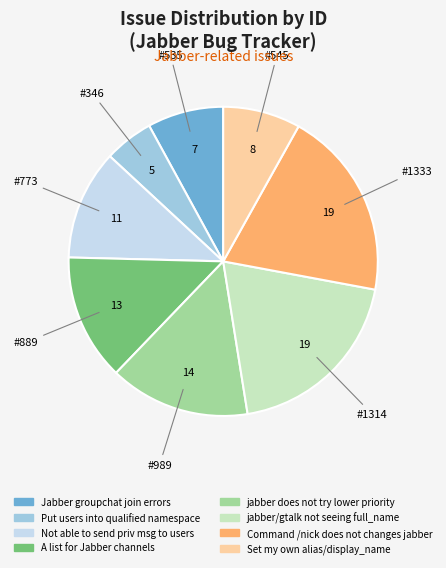

Is the sum of Set my own alias/display_name and Jabber groupchat join errors greater than half?

No